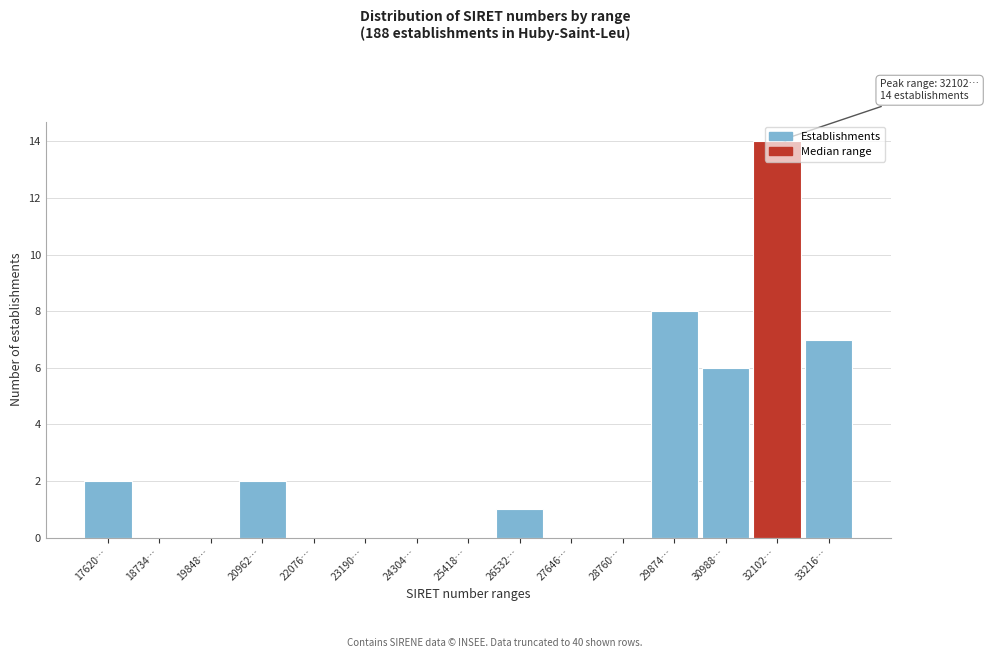

What is the greatest value displayed?

14